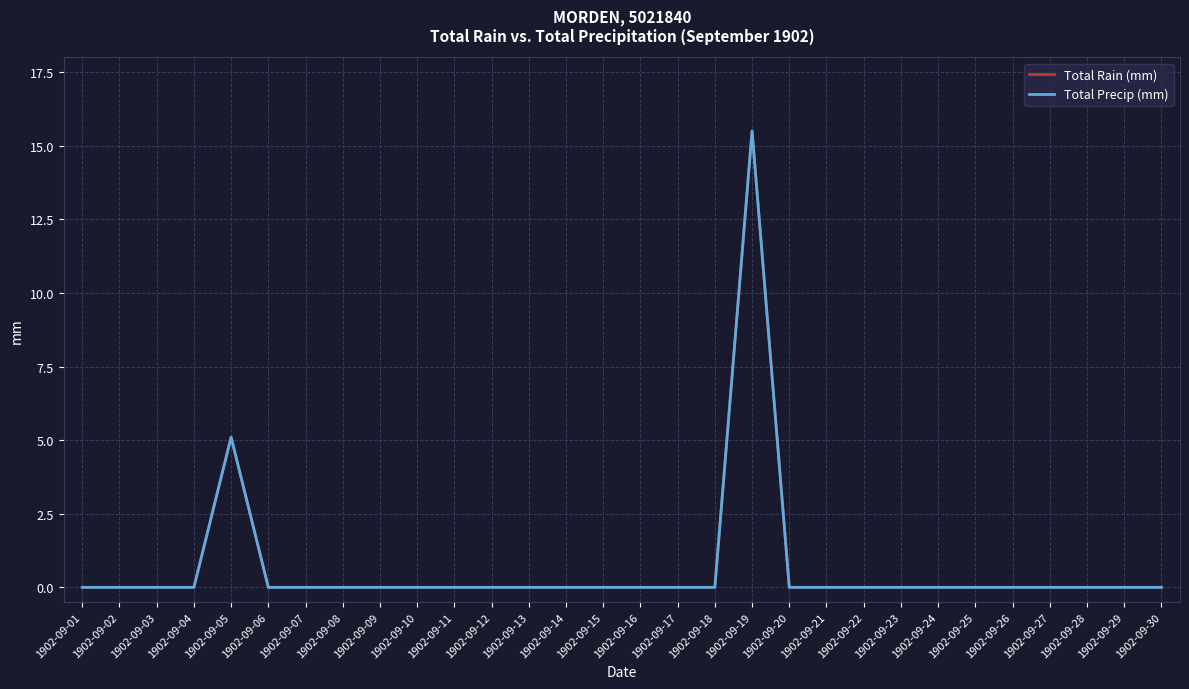

What is the highest value of the Total Rain (mm) series?

15.5